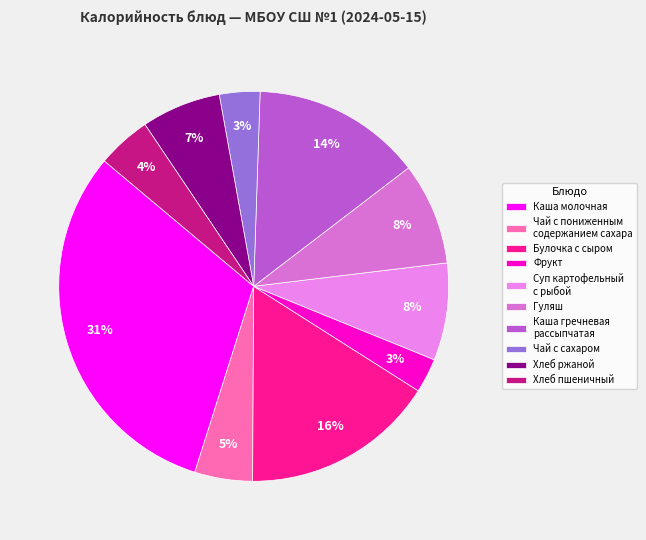

How many slices are in this pie chart?

10